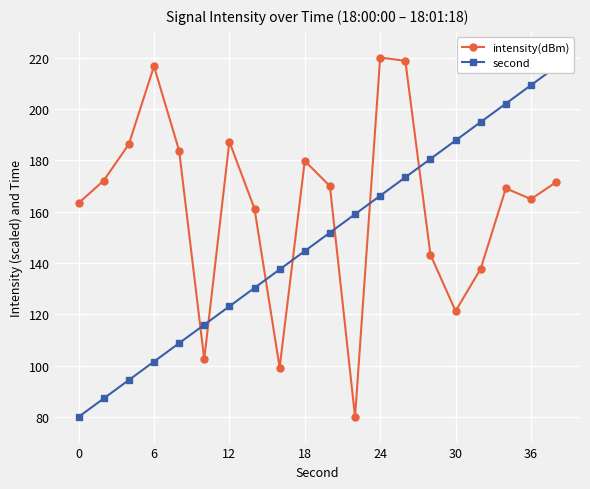

Which series ends up on top after the final intersection of second and intensity(dBm)?

second